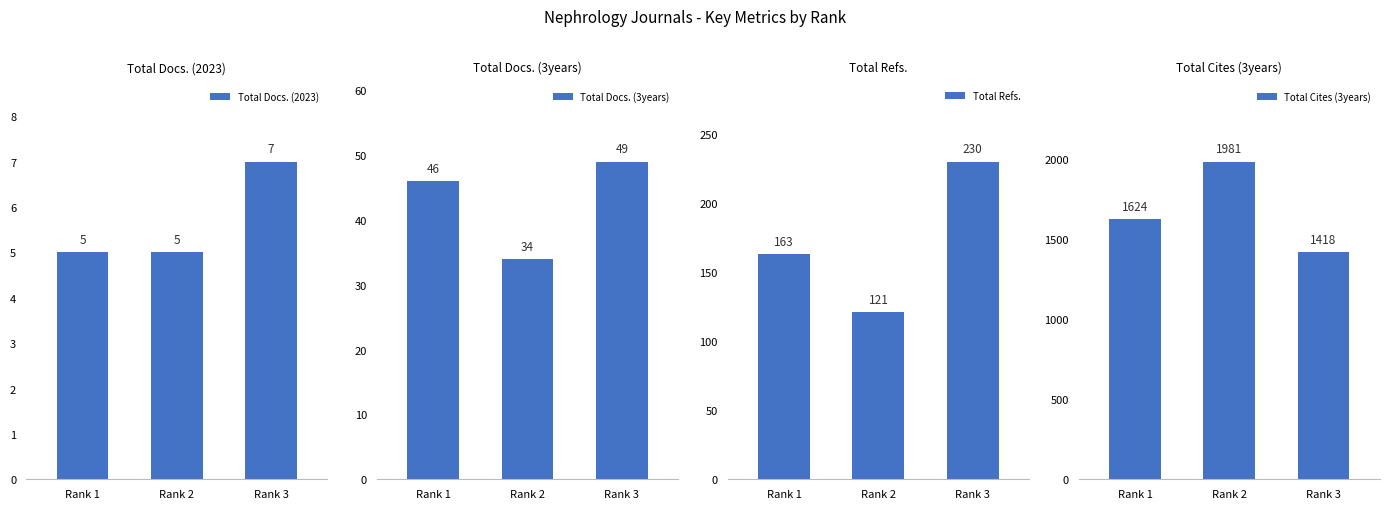

What is the difference between the second highest and minimum values in the Total Refs. series?

42